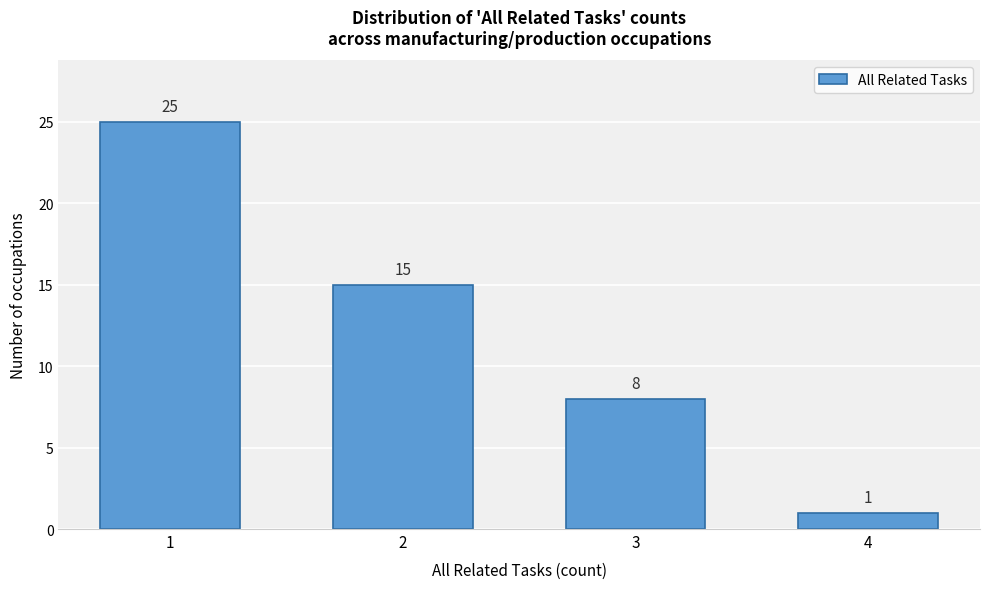

Reading left to right, list all the values displayed in this chart.

1=25	2=15	3=8	4=1